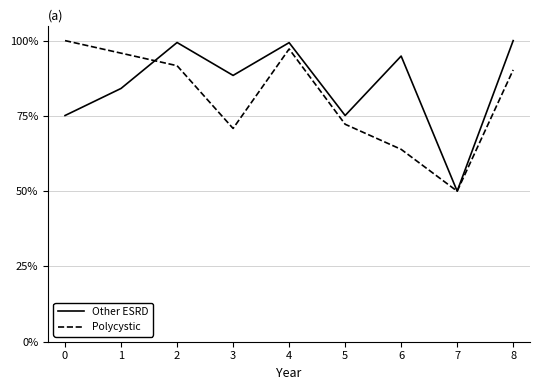

Rank the series at 1 from lowest to highest value.

Other ESRD, Polycystic